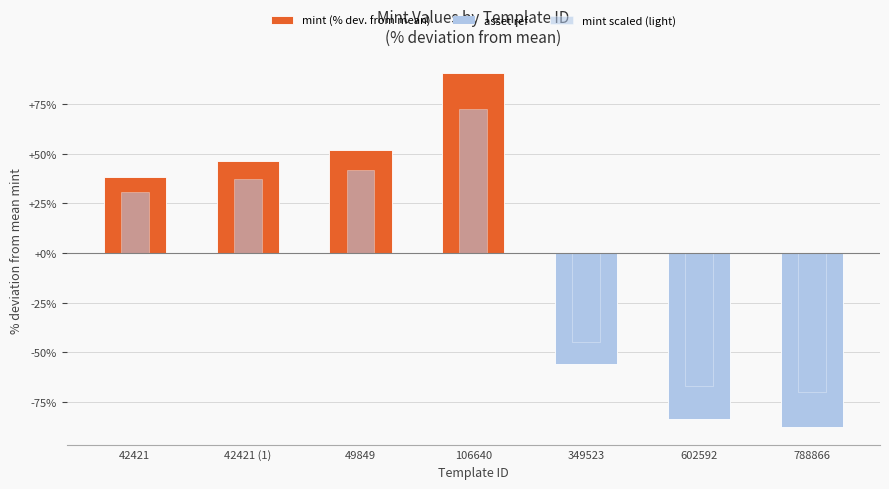

What is the minimum value for mint scaled (light)?

-70.1